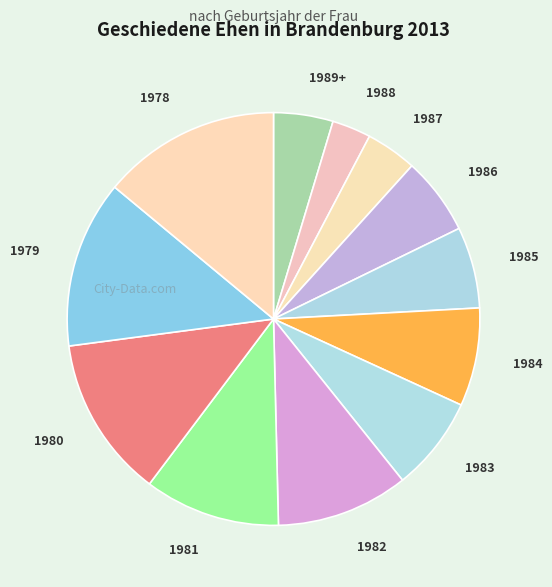

Do 1989+ and 1979 together represent more than half of the pie?

No